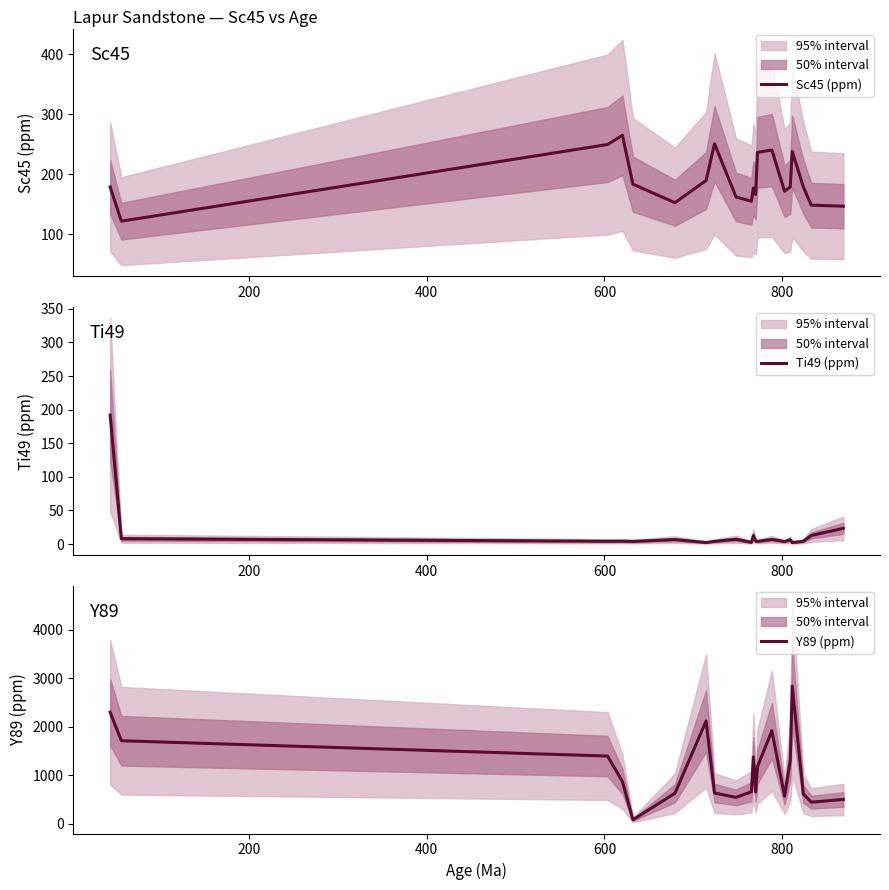

In Y89 (ppm), how many points are lower than both neighbors (excluding endpoints)?

5